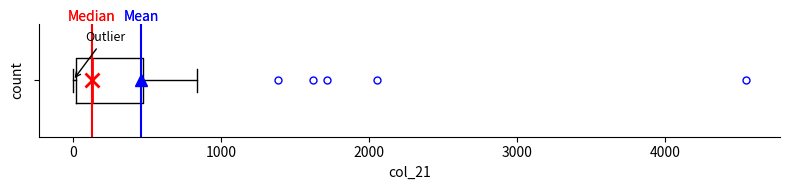

Where is the left edge of the box on the x-axis? The values are not printed on the chart, so give them approximately, as read against the axis.

0